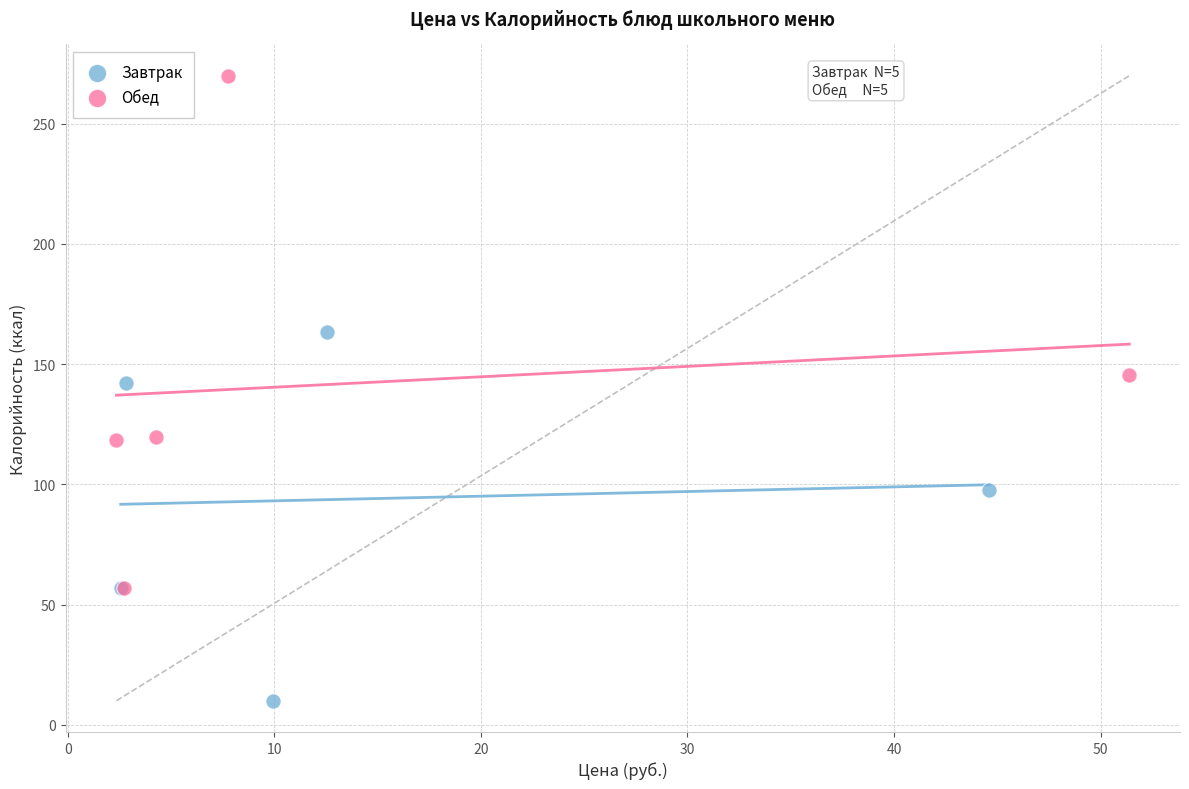

Which series contains the highest Y value?

Обед